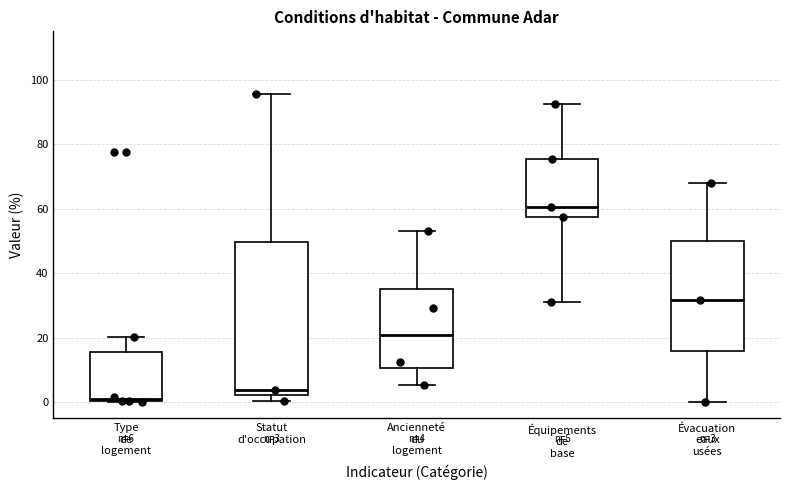

Which box's median line is the lowest?

Type de logement